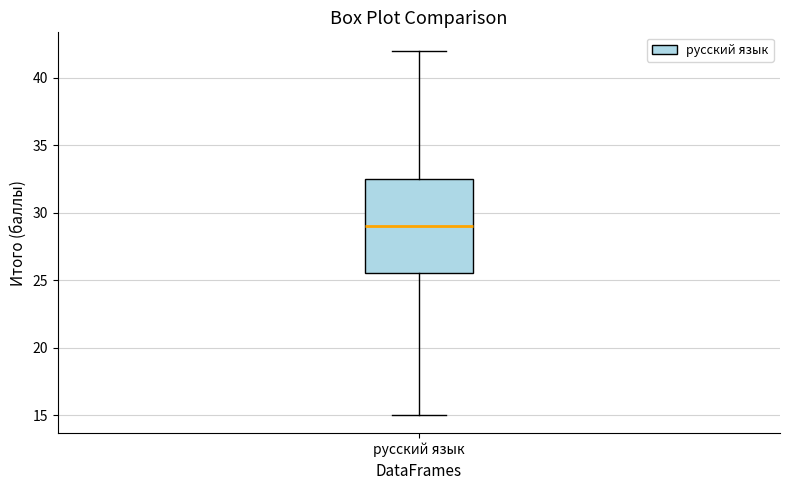

Read this box plot against the y-axis: the position of the median line, the range covered by the box, and the ends of both whiskers. The values are not printed on the chart, so give them approximately, as read against the axis.

median 29.0, box 25.5 to 32.5, whiskers 15.0 to 42.0